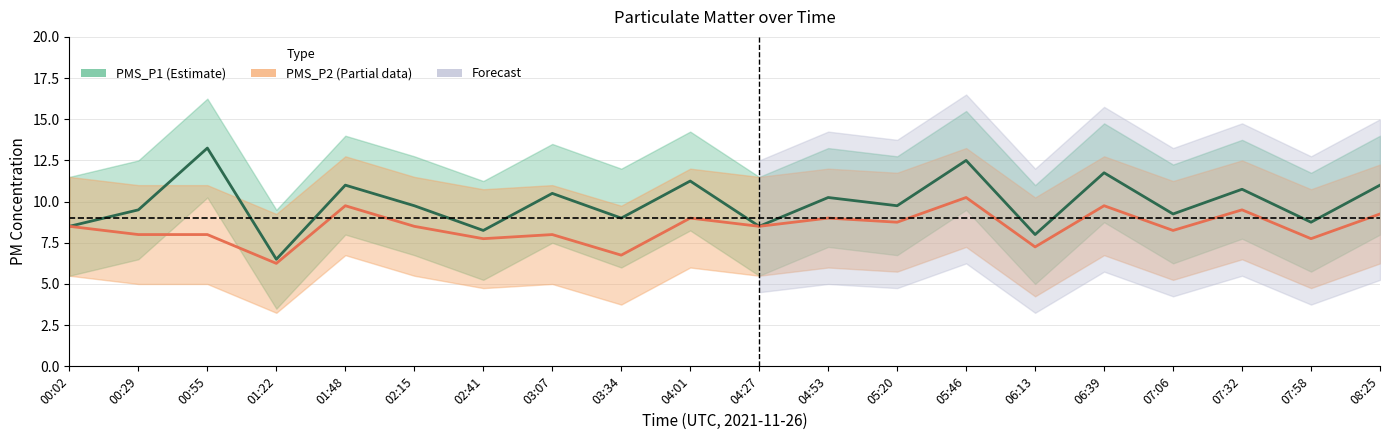

How many values in the PMS_P2 series exceed 8?

12